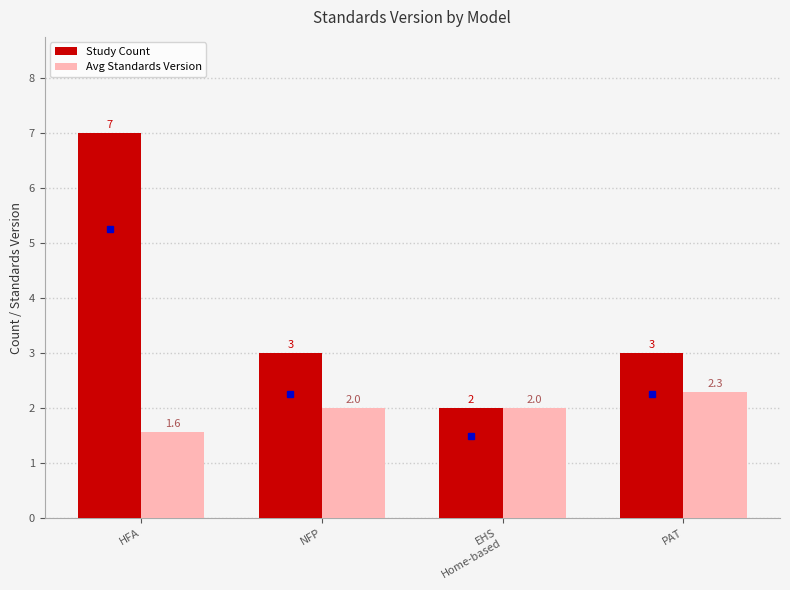

Is it true that Study Count equals 4.7 at NFP?

False